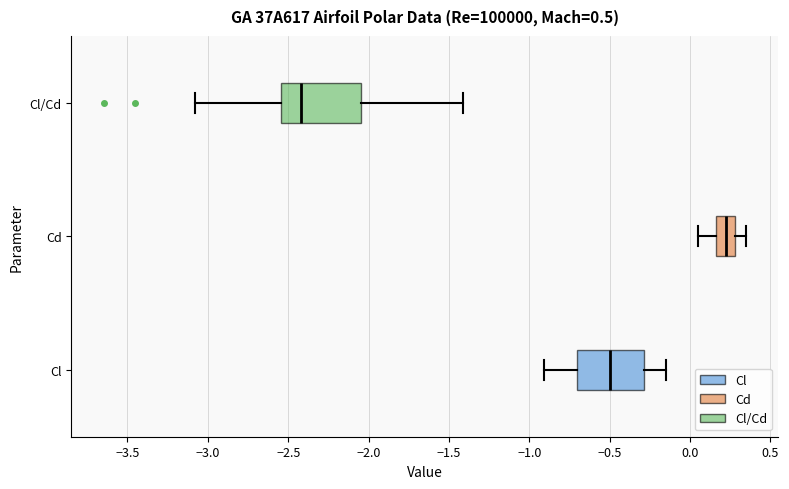

Reading bottom to top, transcribe this box plot: for each box, give where its median line is, the range the box spans, and where its two whiskers end, as read against the x-axis. The values are not printed on the chart, so give them approximately, as read against the axis.

Cl: median -0.50, box -0.70 to -0.30, whiskers -0.90 to -0.15
Cd: median 0.20, box 0.15 to 0.30, whiskers 0.05 to 0.35
Cl/Cd: median -2.40, box -2.55 to -2.05, whiskers -3.10 to -1.40